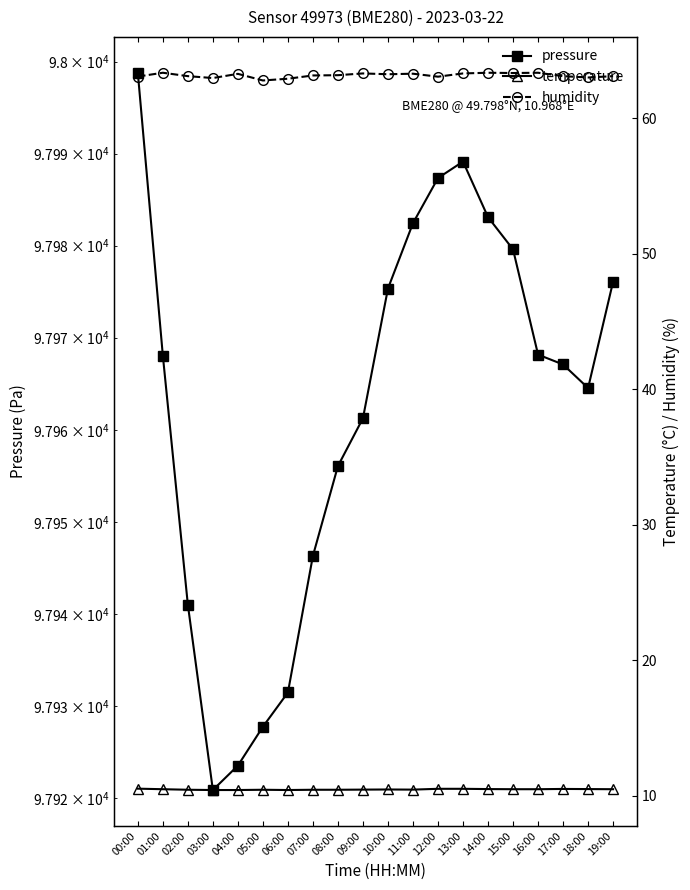

What is the greatest value displayed?

97998.8